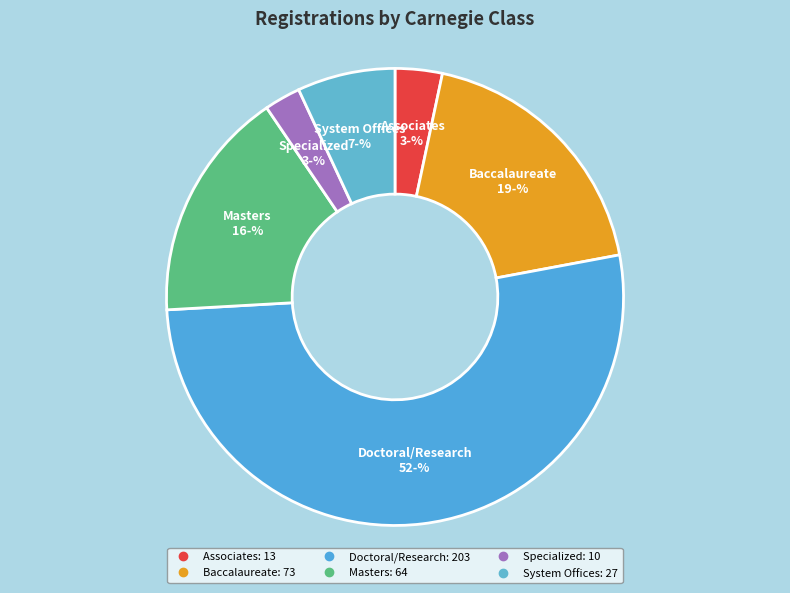

Which slice is the smallest?

Specialized